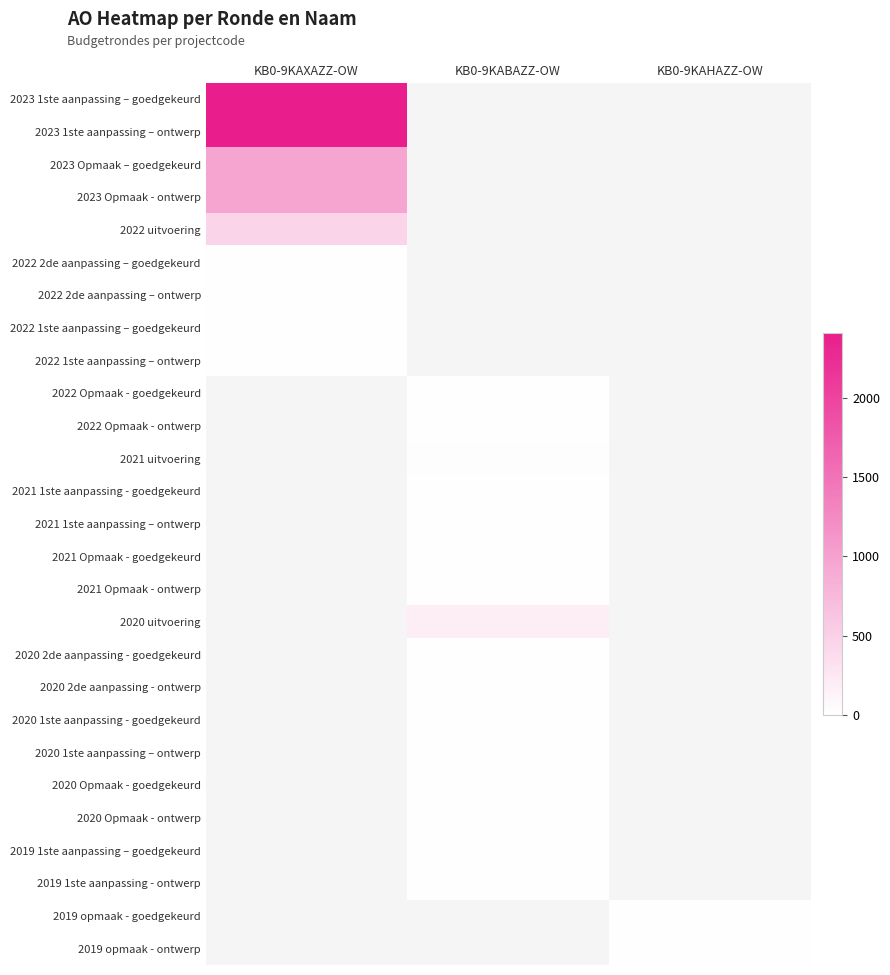

Is the value of 2019 1ste aanpassing - ontwerp at KB0-9KAXAZZ-OW greater than the value of 2022 Opmaak - ontwerp at KB0-9KAXAZZ-OW?

No